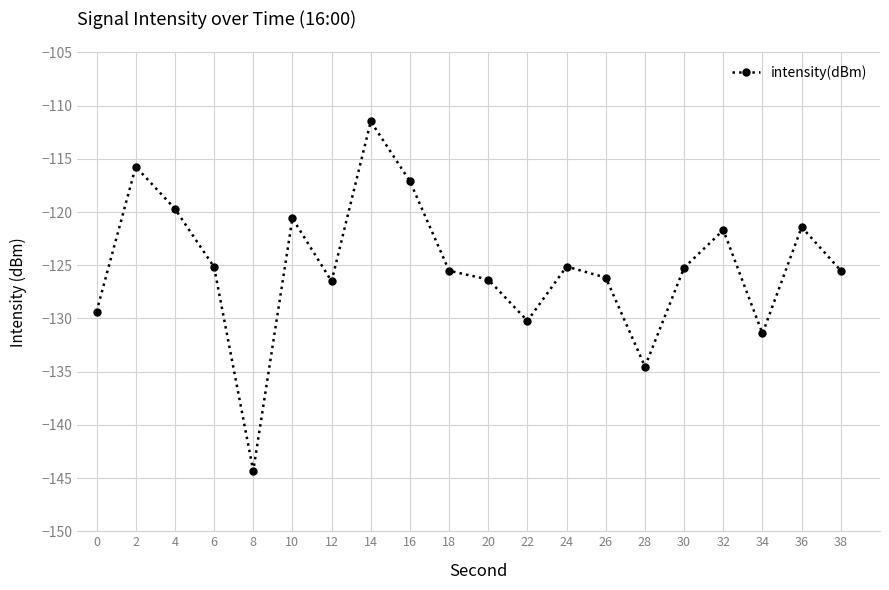

At which category does the data reach its first local peak?

2